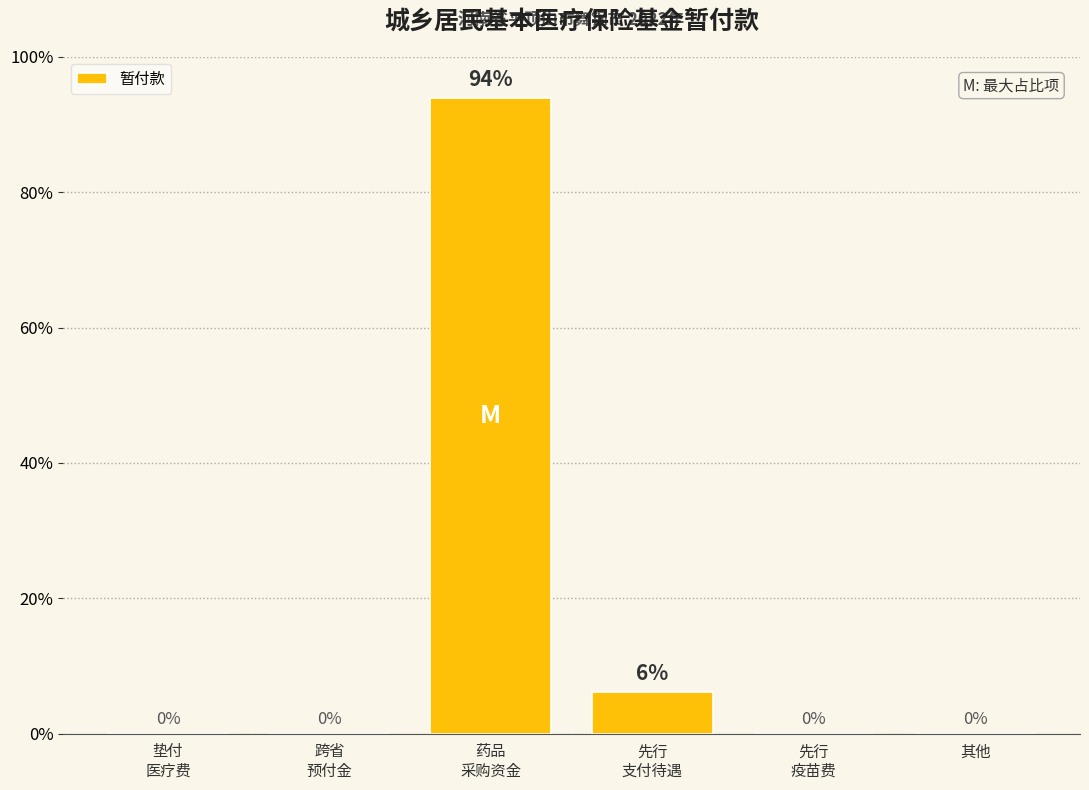

What is the sum of all values?

100.0